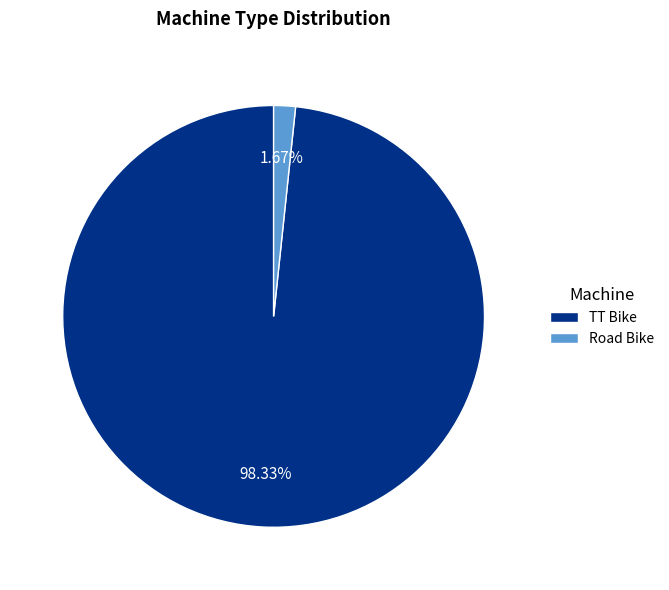

Which has a higher value, TT Bike or Road Bike?

TT Bike